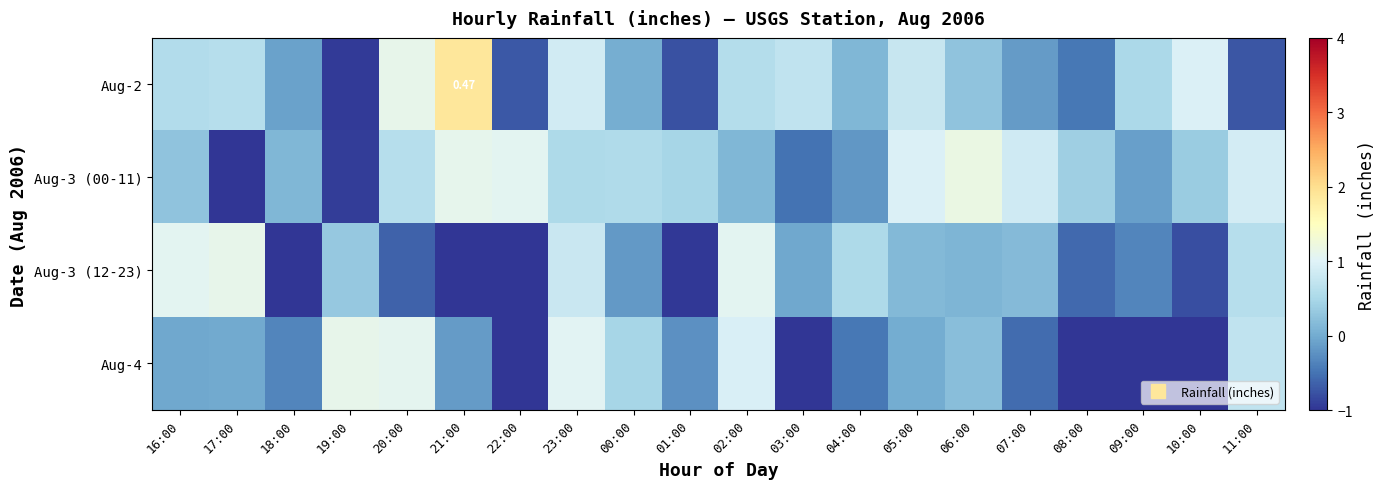

Which category has the lowest value across all series?

18:00